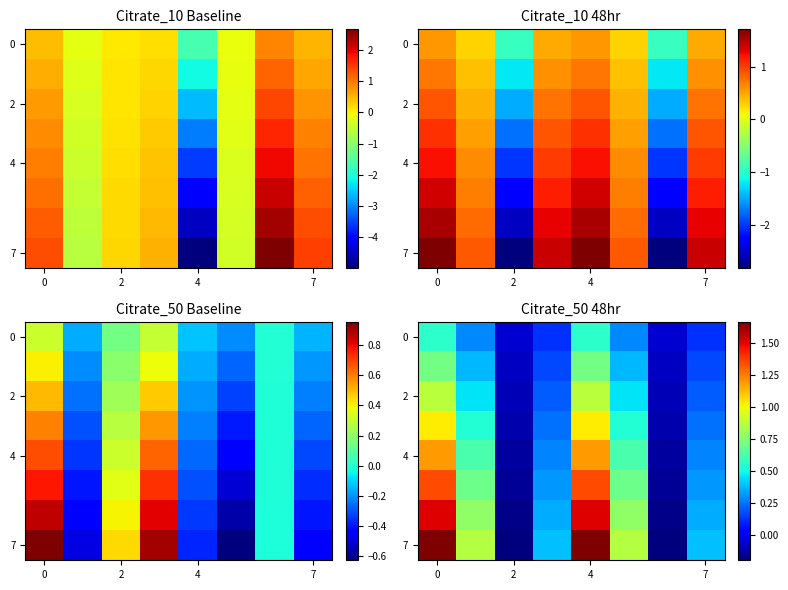

What is the smallest value displayed?

-0.2